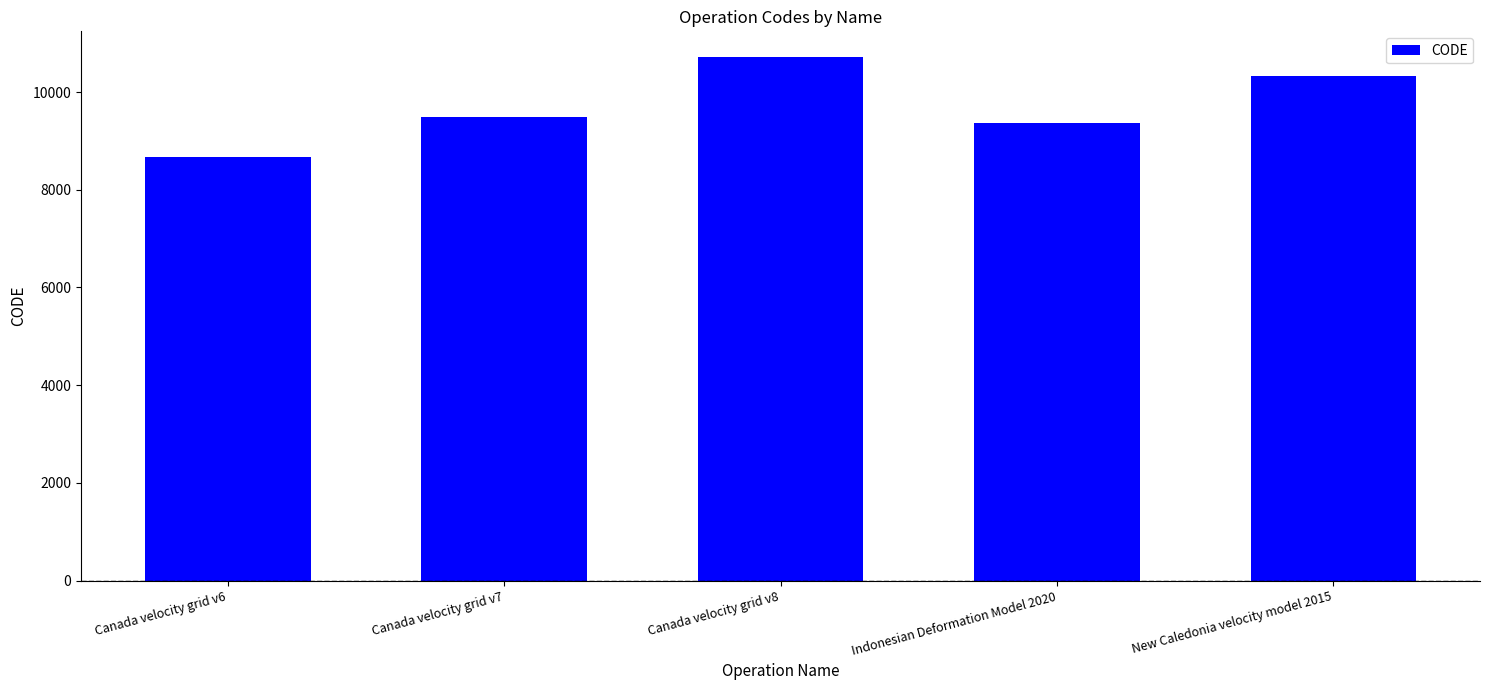

How many values are below 9483?

2